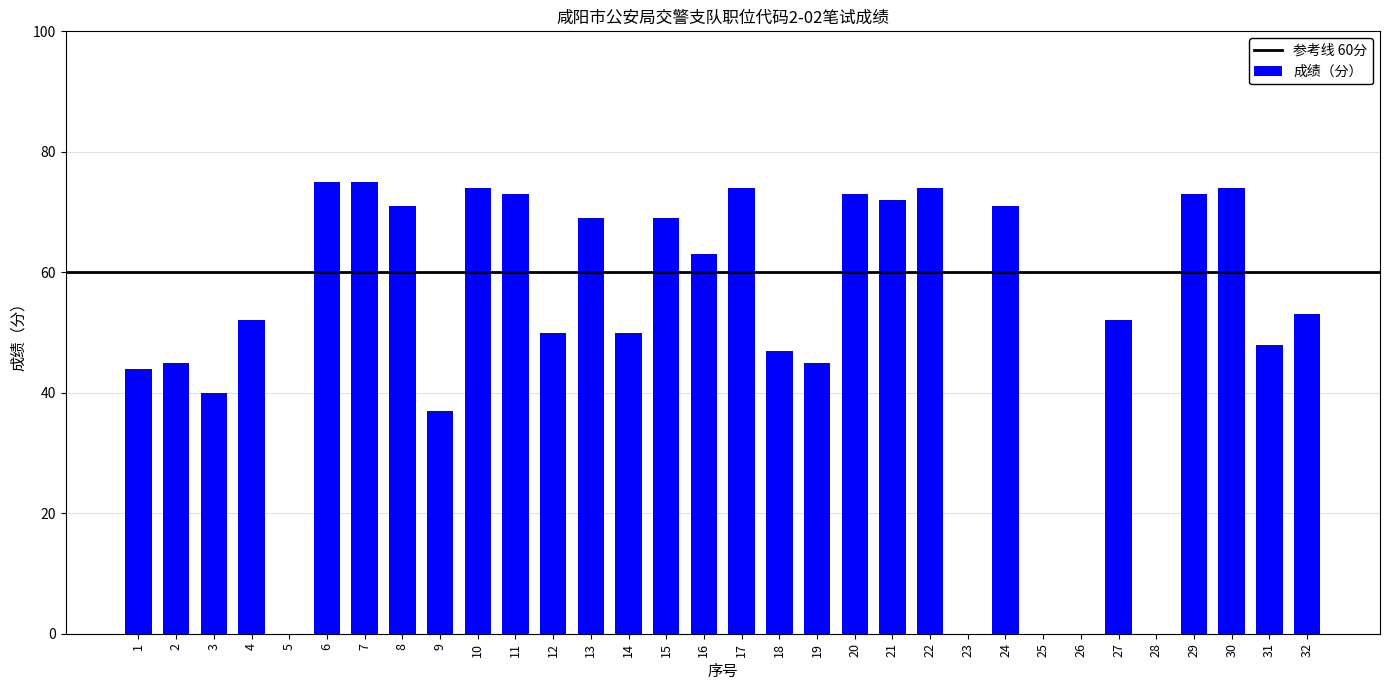

At which label does the data first exceed 53?

6